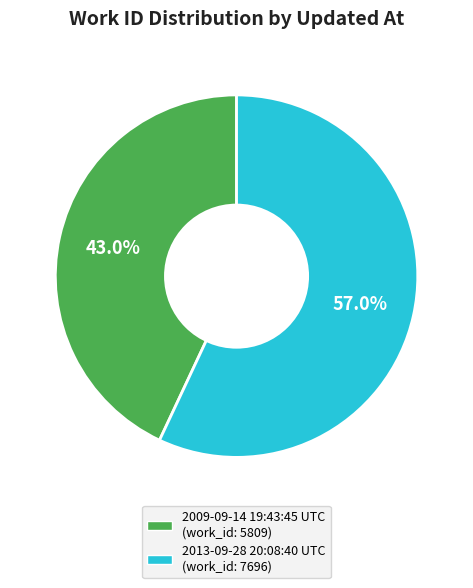

Is there any slice that represents more than half of the pie?

Yes